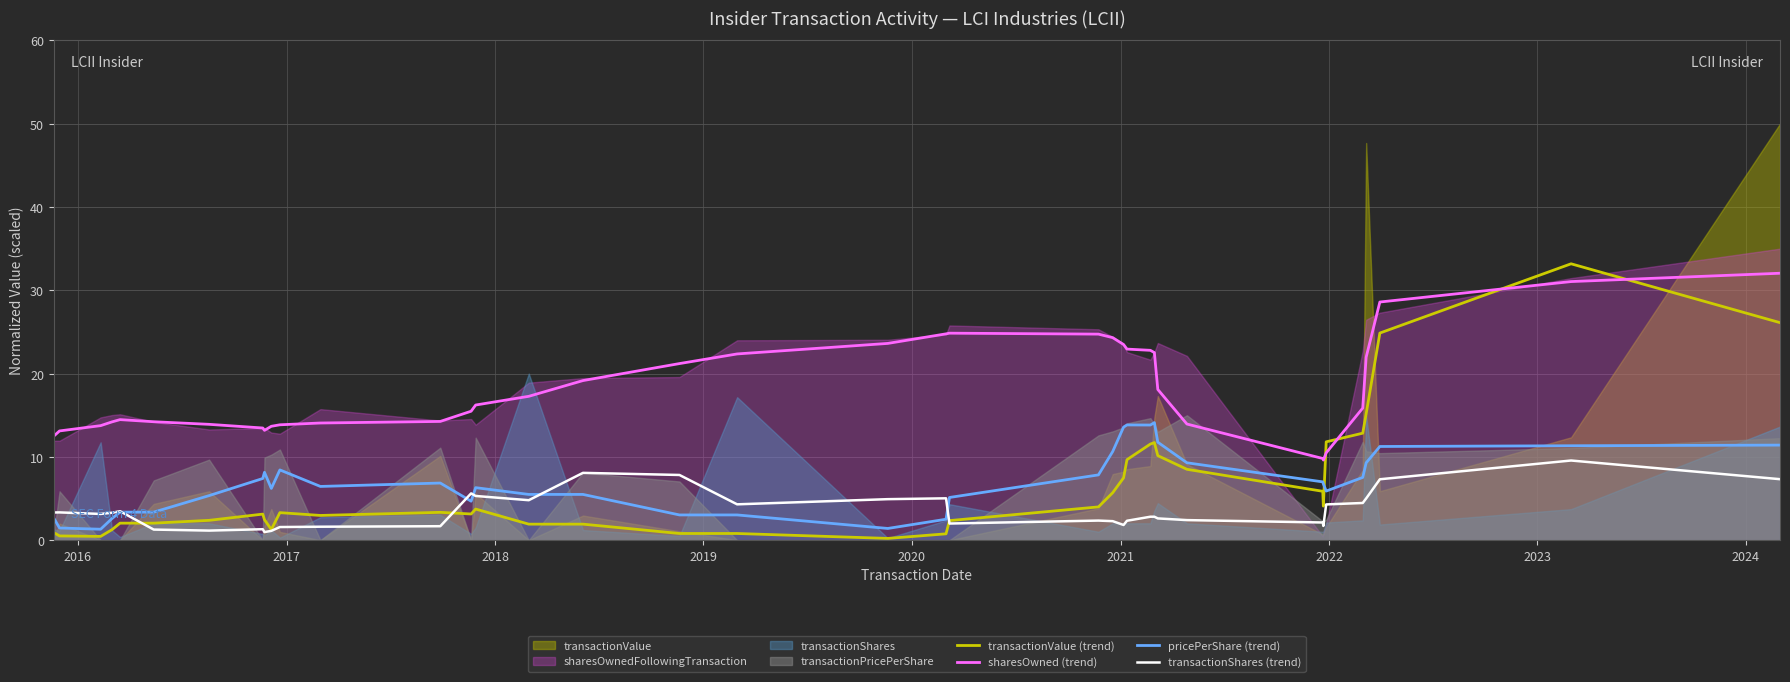

Which series has the largest total across all categories?

sharesOwned (trend)